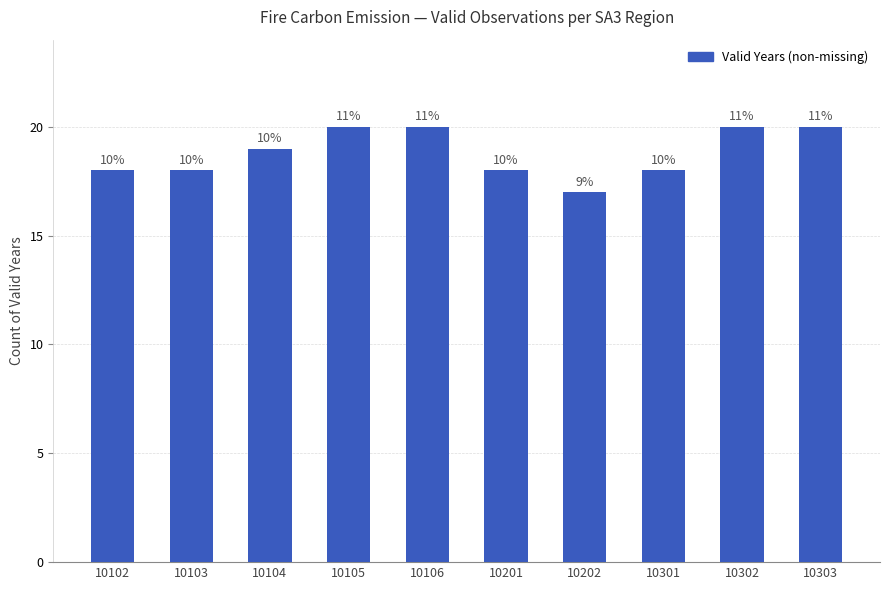

Reading right to left, what are all the values shown in this chart?

10303=20	10302=20	10301=18	10202=17	10201=18	10106=20	10105=20	10104=19	10103=18	10102=18